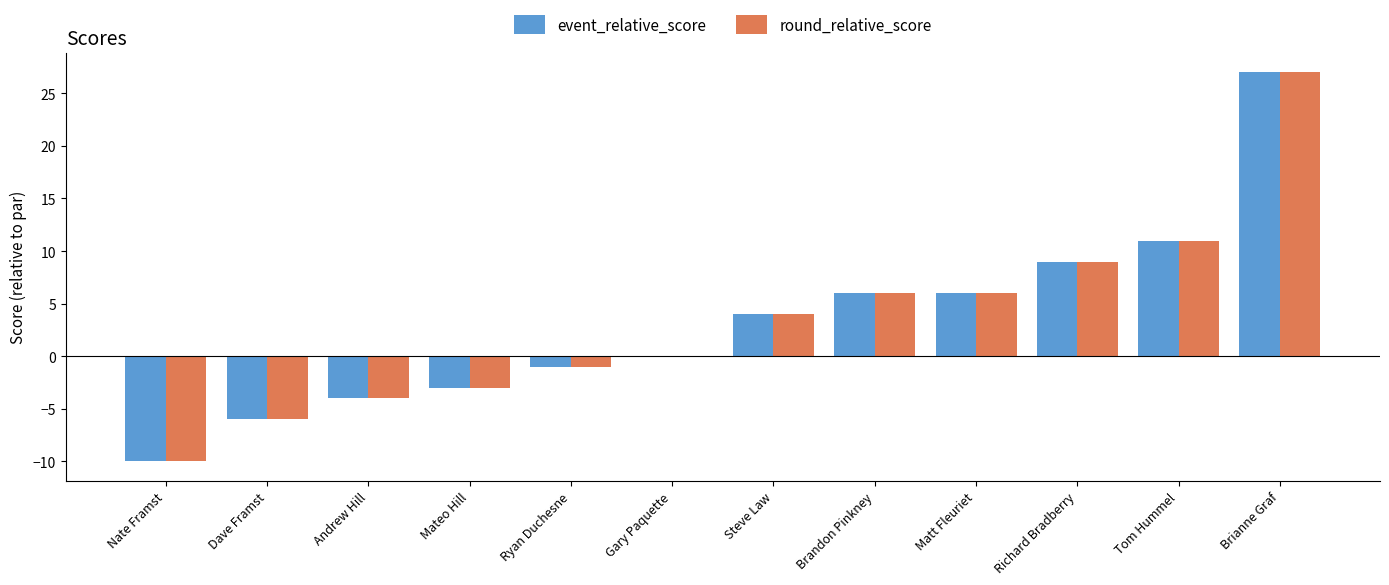

Reading left to right, list all the values displayed in this chart.

event_relative_score: -10	-6	-4	-3	-1	0	4	6	6	9	11	27
round_relative_score: -10	-6	-4	-3	-1	0	4	6	6	9	11	27